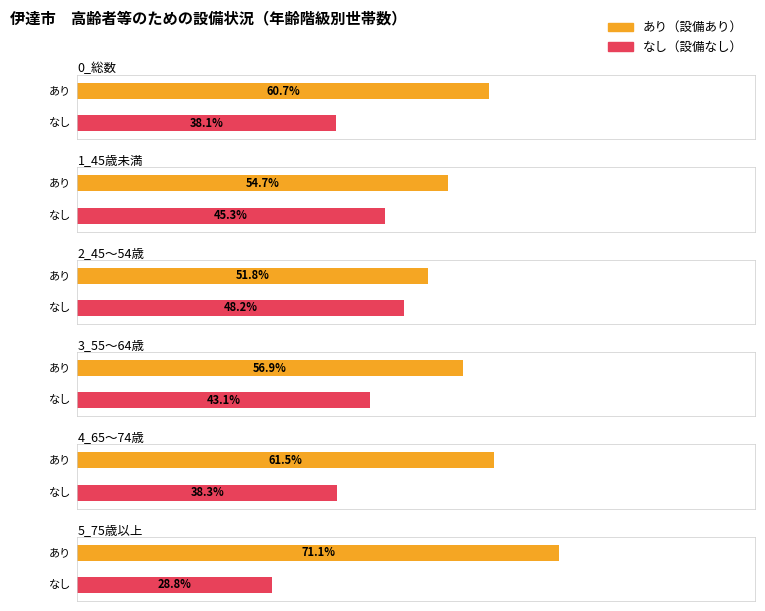

Rank the series by their average value, from lowest to highest.

なし, あり